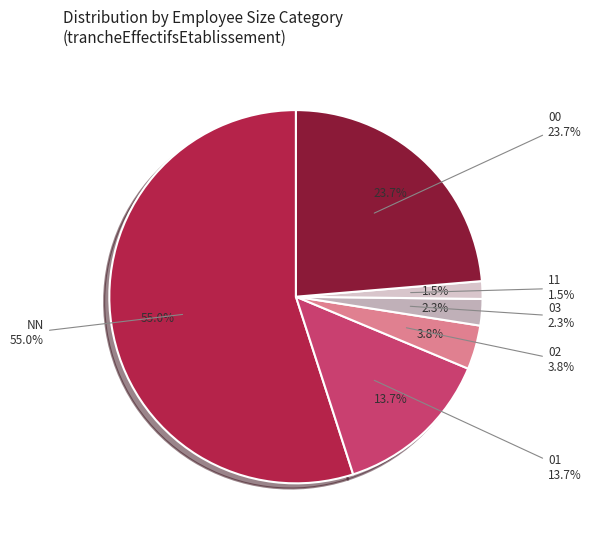

Count the number of slices in the pie.

6